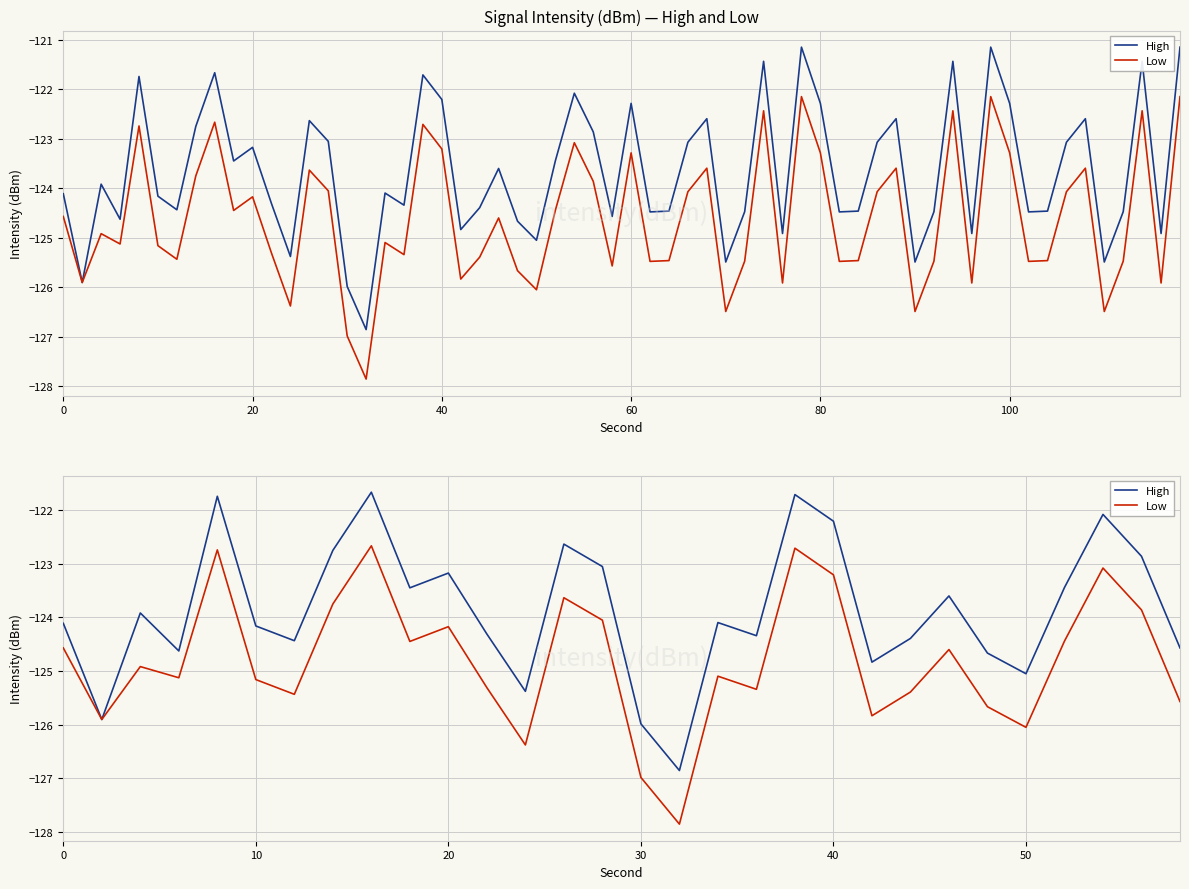

In Low, how many points are lower than both neighbors (excluding endpoints)?

9